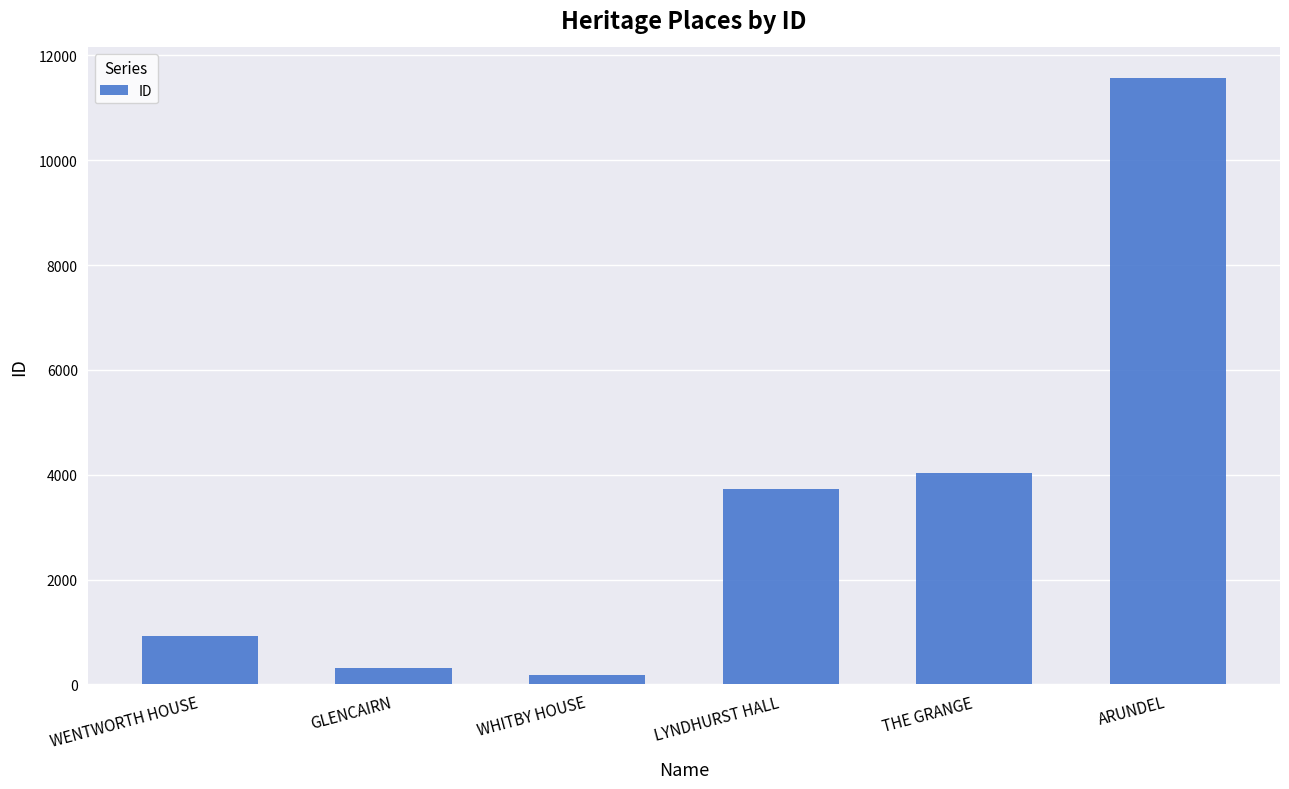

Rank the categories by value from highest to lowest.

ARUNDEL, THE GRANGE, LYNDHURST HALL, WENTWORTH HOUSE, GLENCAIRN, WHITBY HOUSE